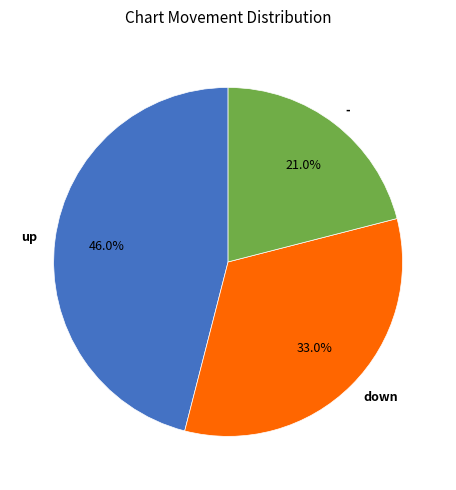

To the nearest percent, what is the difference between the up and down slice percentages?

13%